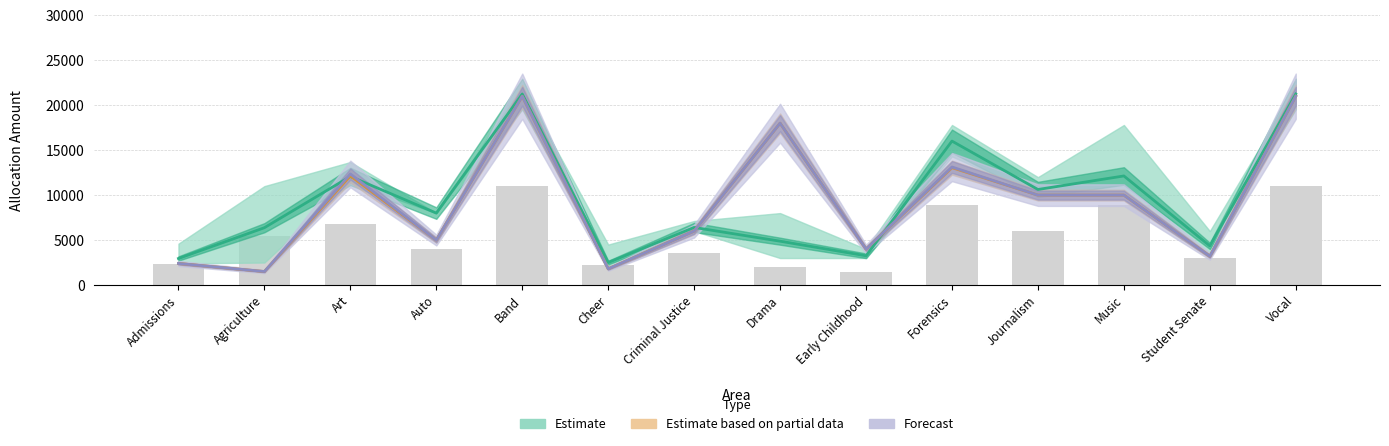

At which category is the sum across all series the highest?

Band